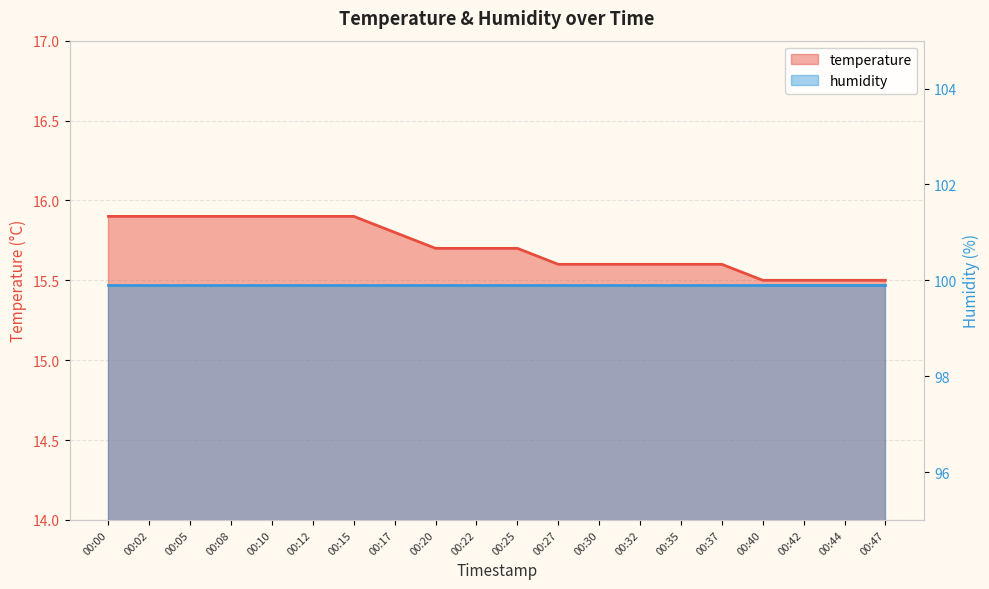

Is it true that the value at 00:00 is 24.9?

False